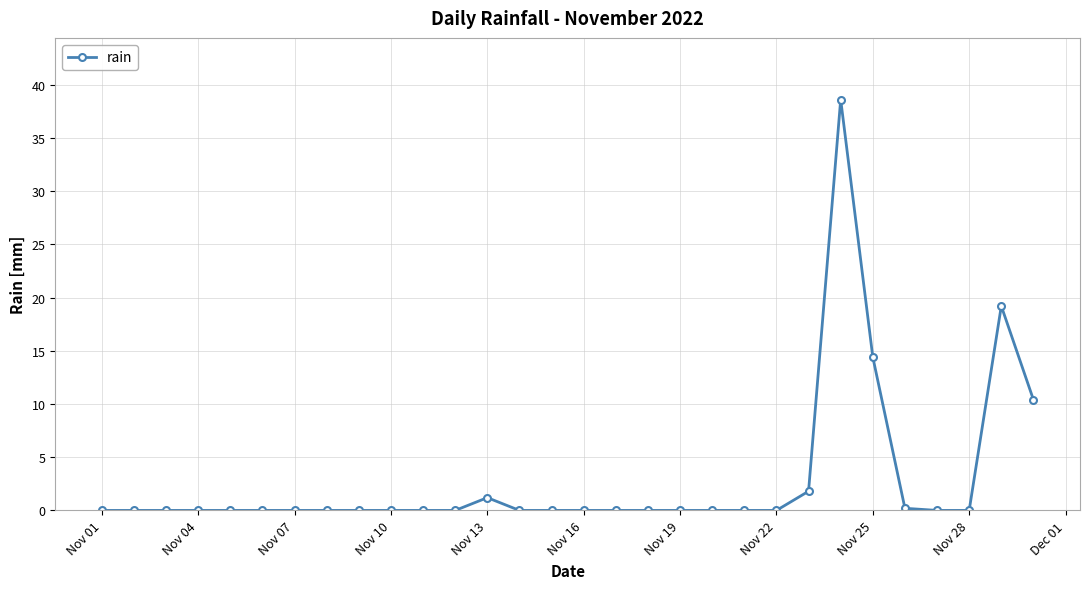

Reading left to right, list all the values displayed in this chart.

0.0	0.0	0.0	0.0	0.0	0.0	0.0	0.0	0.0	0.0	0.0	0.0	1.2	0.0	0.0	0.0	0.0	0.0	0.0	0.0	0.0	0.0	1.8	38.6	14.4	0.2	0.0	0.0	19.2	10.4